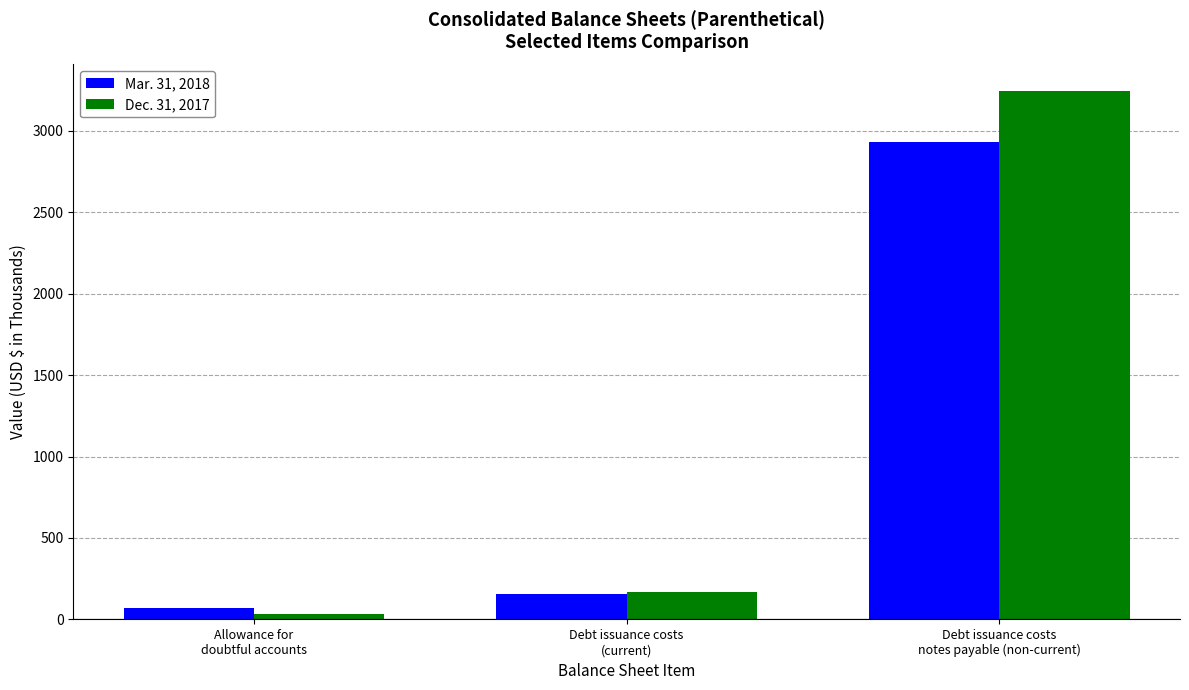

What position from the right is Allowance for
doubtful accounts?

3